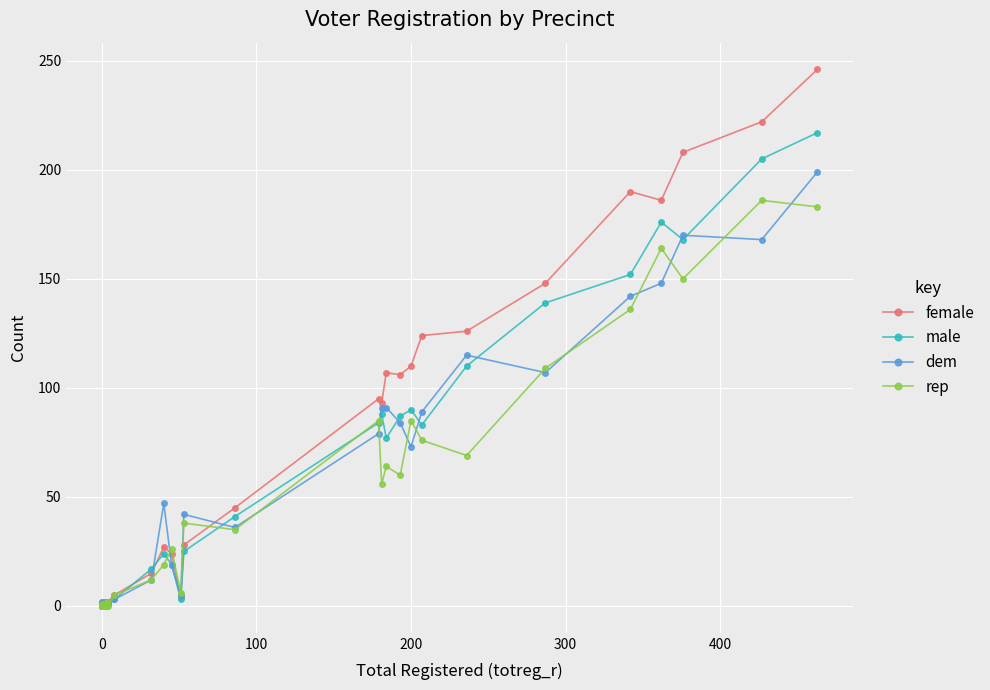

What is the difference between the maximum and minimum values in the male series?

217